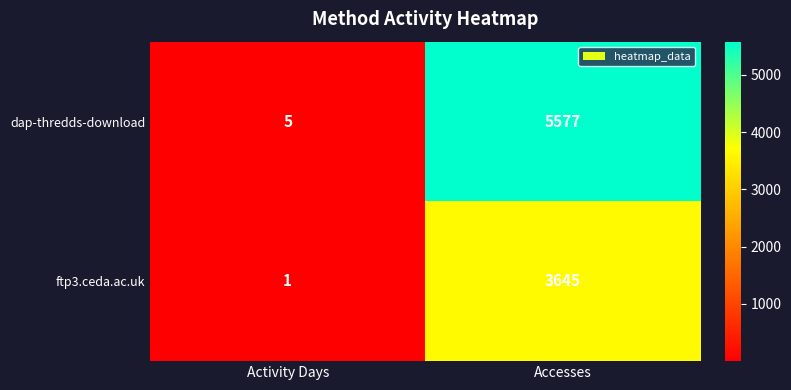

List the series in order of their overall mean, lowest first.

ftp3.ceda.ac.uk, dap-thredds-download